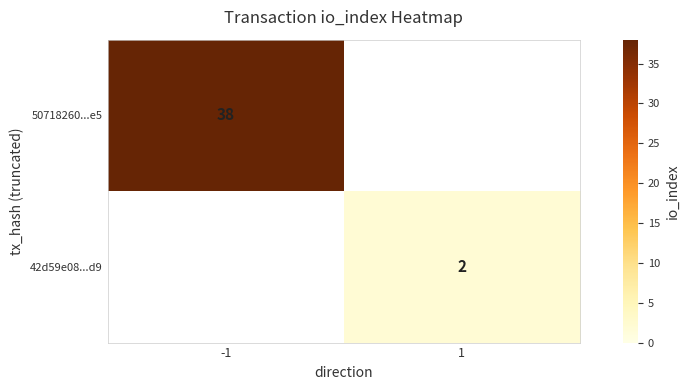

Is it true that 42d59e08...d9 equals 2 at 1?

True